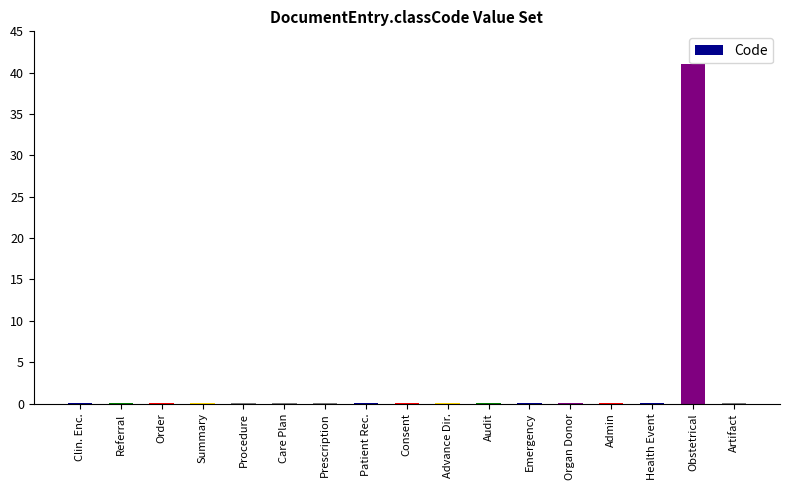

What is the maximum value shown in the chart?

41.0